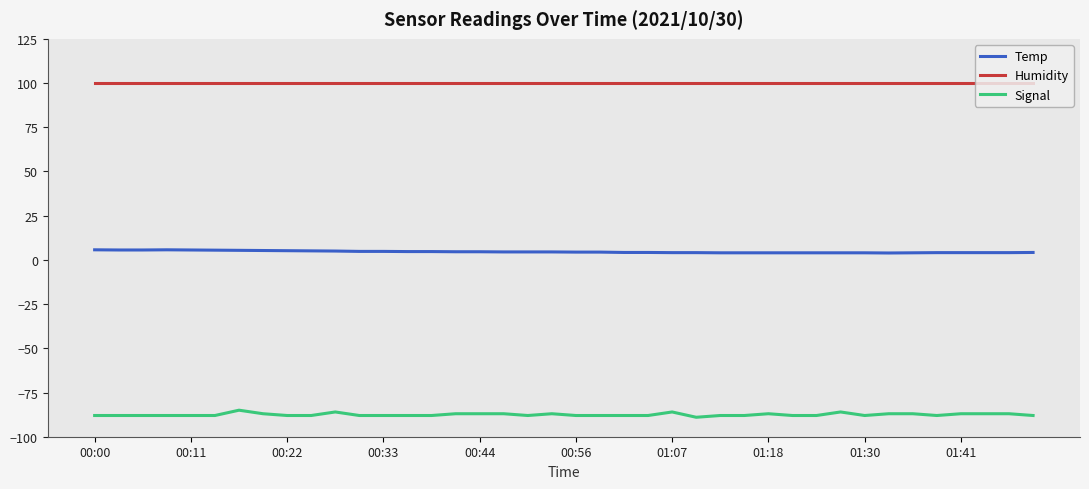

Rank the series by their average value, from lowest to highest.

Signal, Temp, Humidity